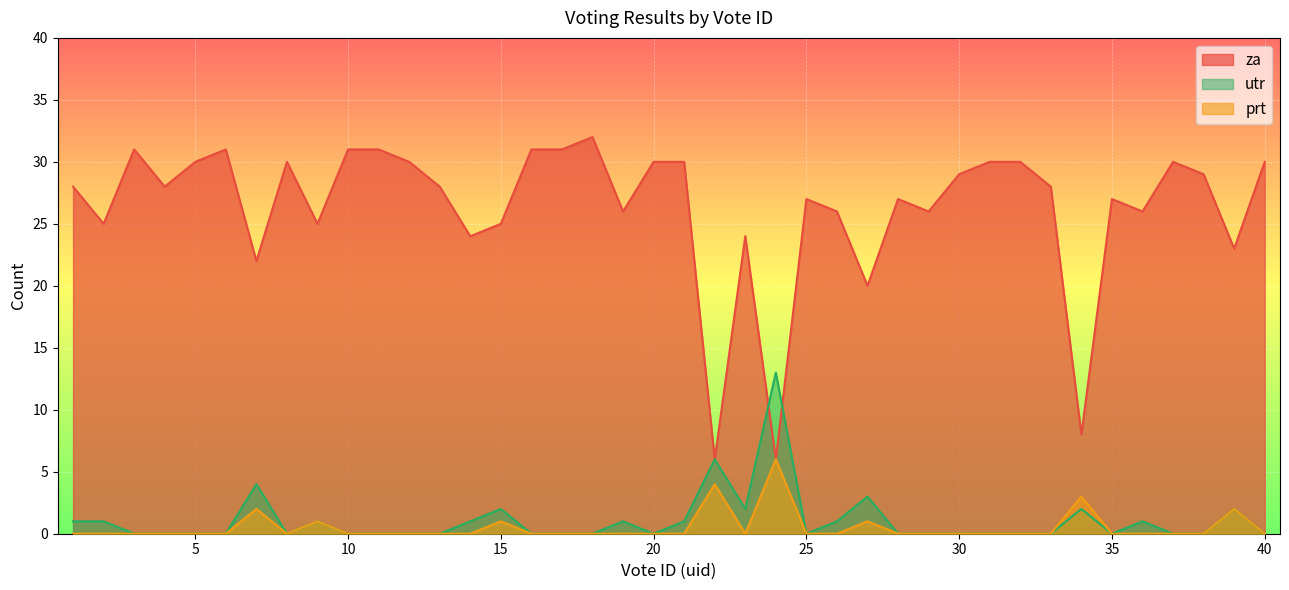

True or false: za has more than 0 interior local peaks.

True